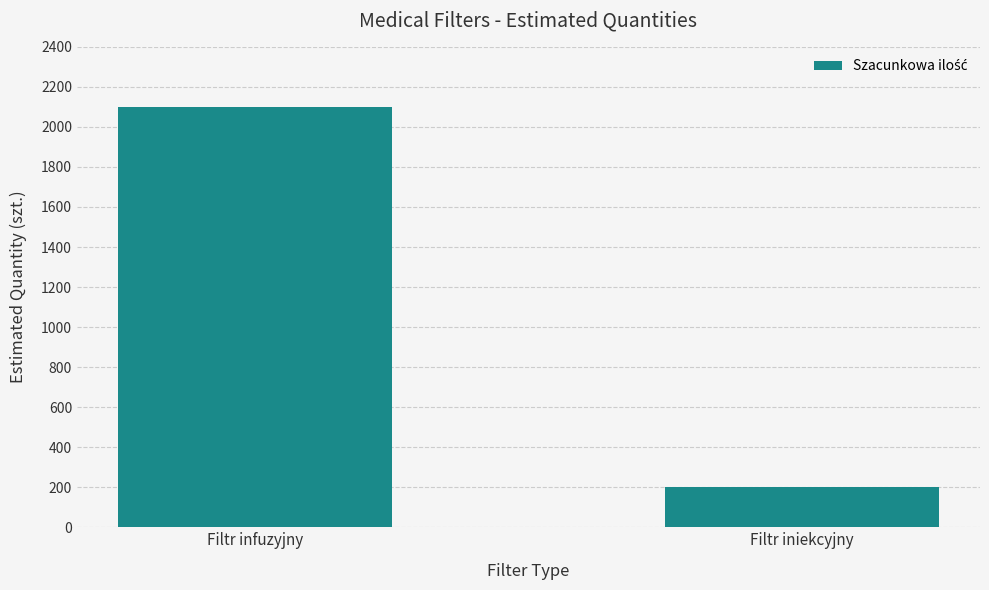

Is it true that the value at Filtr iniekcyjny is 114?

False